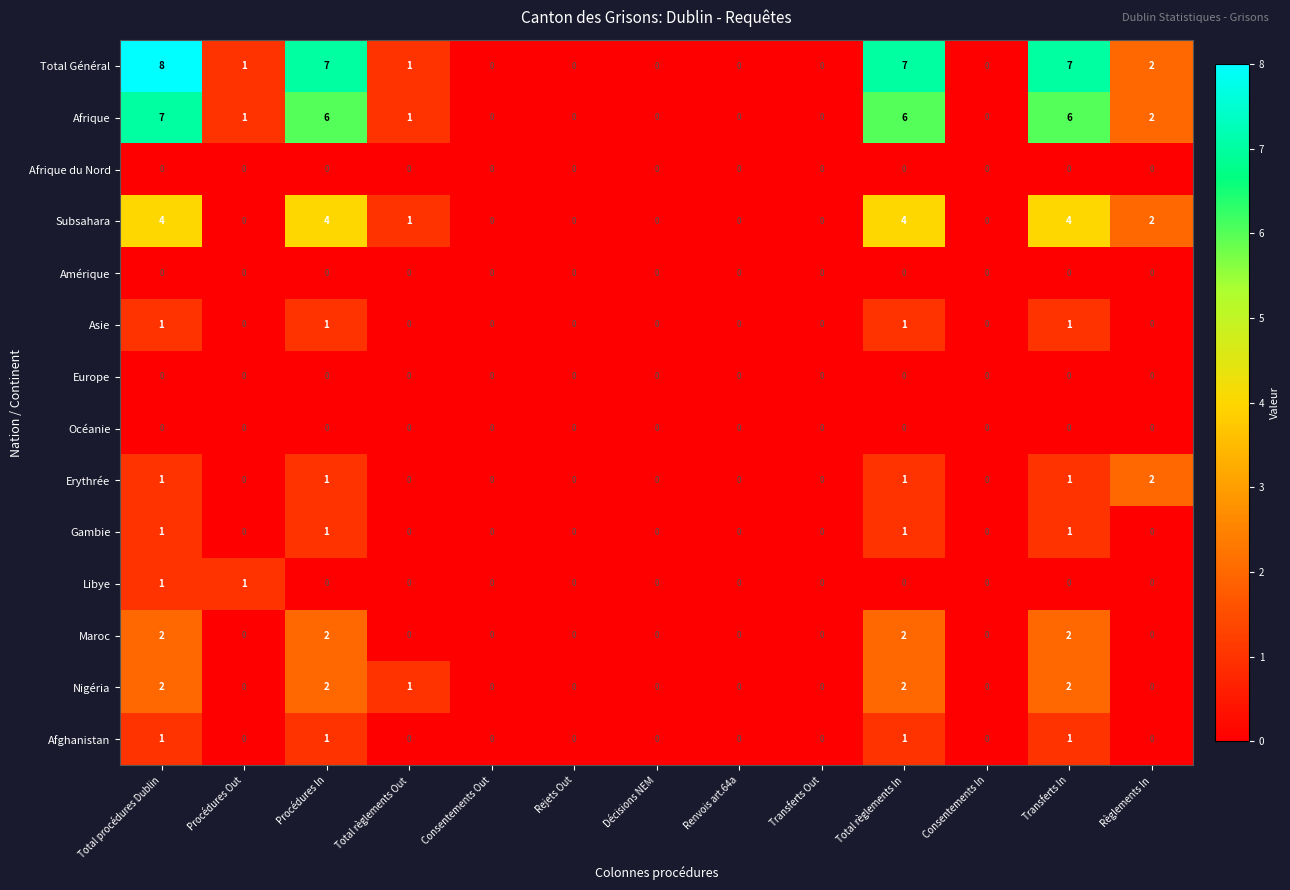

Which series has the largest total across all categories?

Total Général